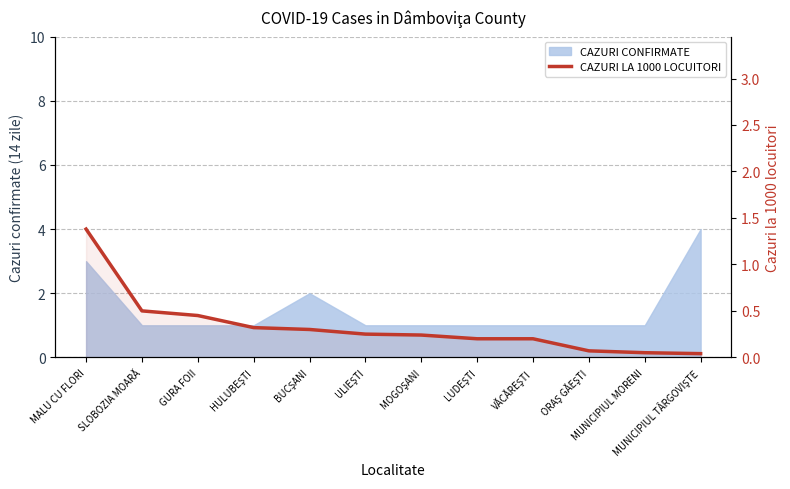

What is the maximum value shown in the chart?

1.4